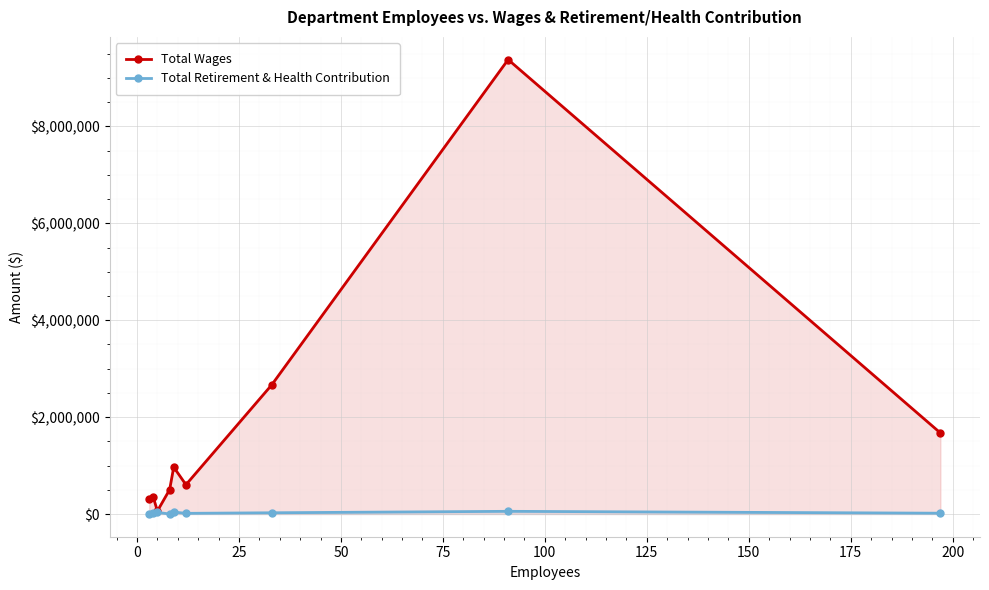

What is the greatest value displayed?

9379581